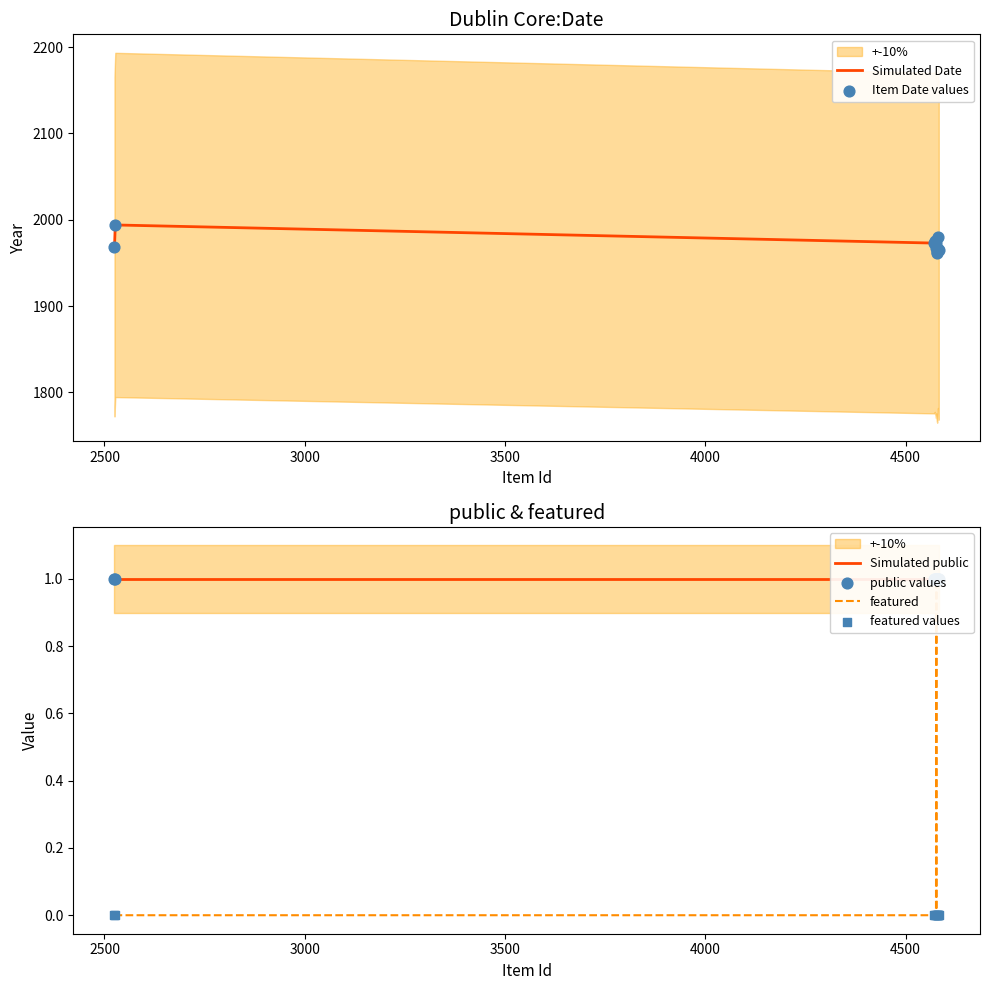

Which series contains the lowest Y value?

featured